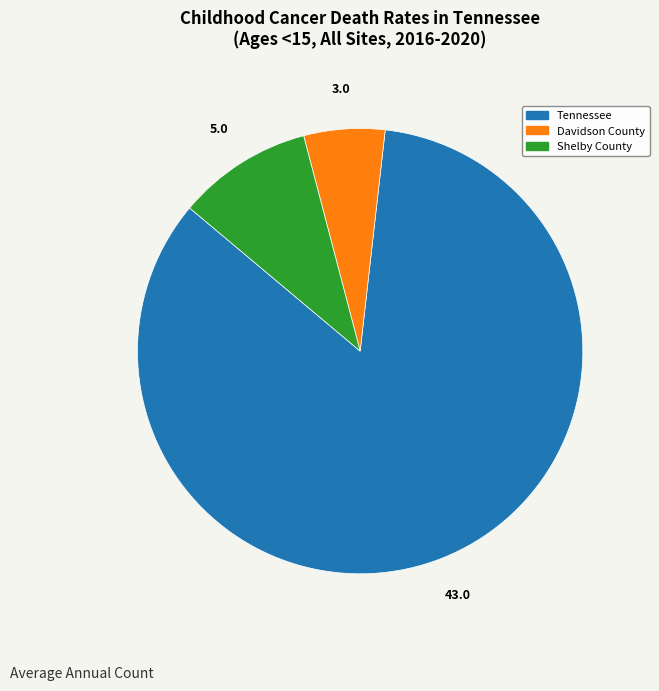

Rank the categories by value from highest to lowest.

Tennessee, Shelby County, Davidson County